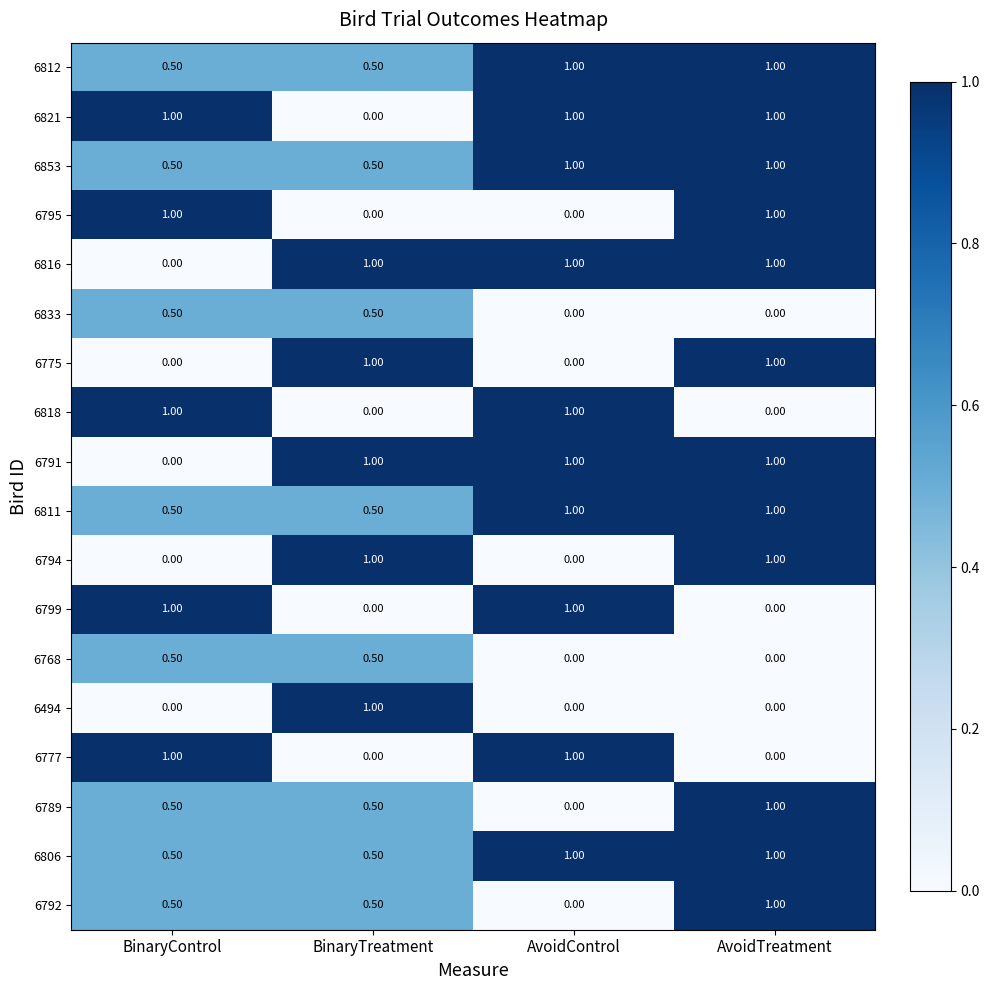

Where is 6789 nearest to the value 0?

AvoidControl